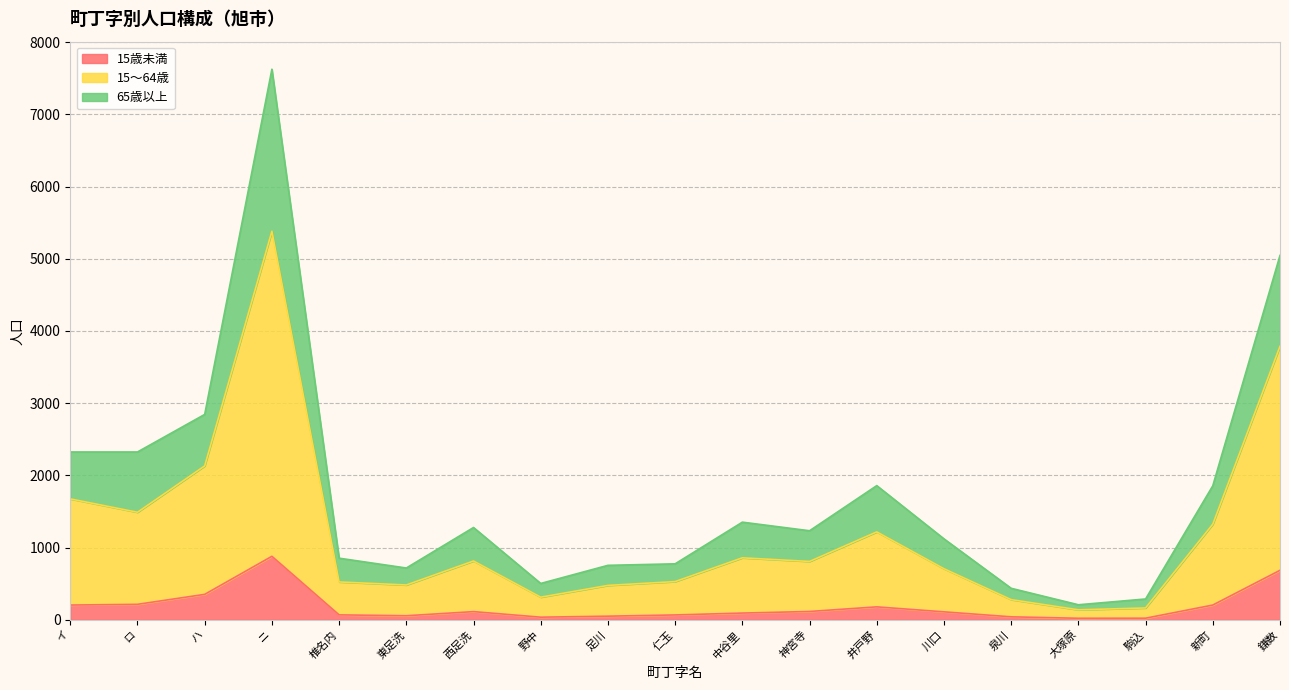

What is the sum of all 15～64歳 values?

23096